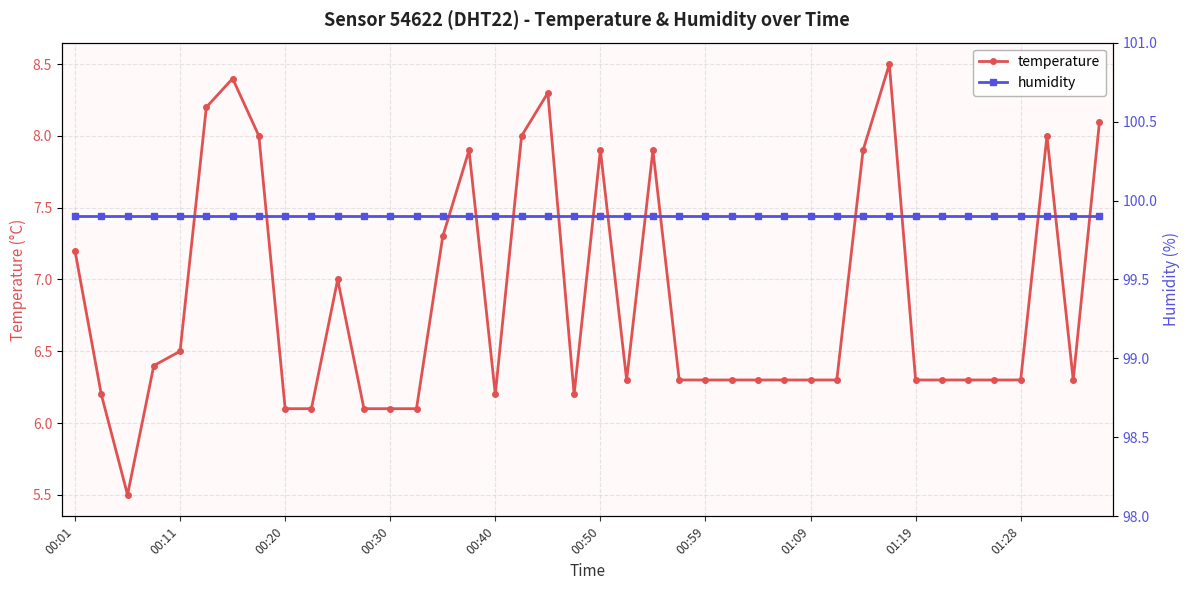

Reading left to right, what are all the values shown in this chart?

temperature: 7.2	6.2	5.5	6.4	6.5	8.2	8.4	8.0	6.1	6.1	7.0	6.1	6.1	6.1	7.3	7.9	6.2	8.0	8.3	6.2	7.9	6.3	7.9	6.3	6.3	6.3	6.3	6.3	6.3	6.3	7.9	8.5	6.3	6.3	6.3	6.3	6.3	8.0	6.3	8.1
humidity: 99.9	99.9	99.9	99.9	99.9	99.9	99.9	99.9	99.9	99.9	99.9	99.9	99.9	99.9	99.9	99.9	99.9	99.9	99.9	99.9	99.9	99.9	99.9	99.9	99.9	99.9	99.9	99.9	99.9	99.9	99.9	99.9	99.9	99.9	99.9	99.9	99.9	99.9	99.9	99.9